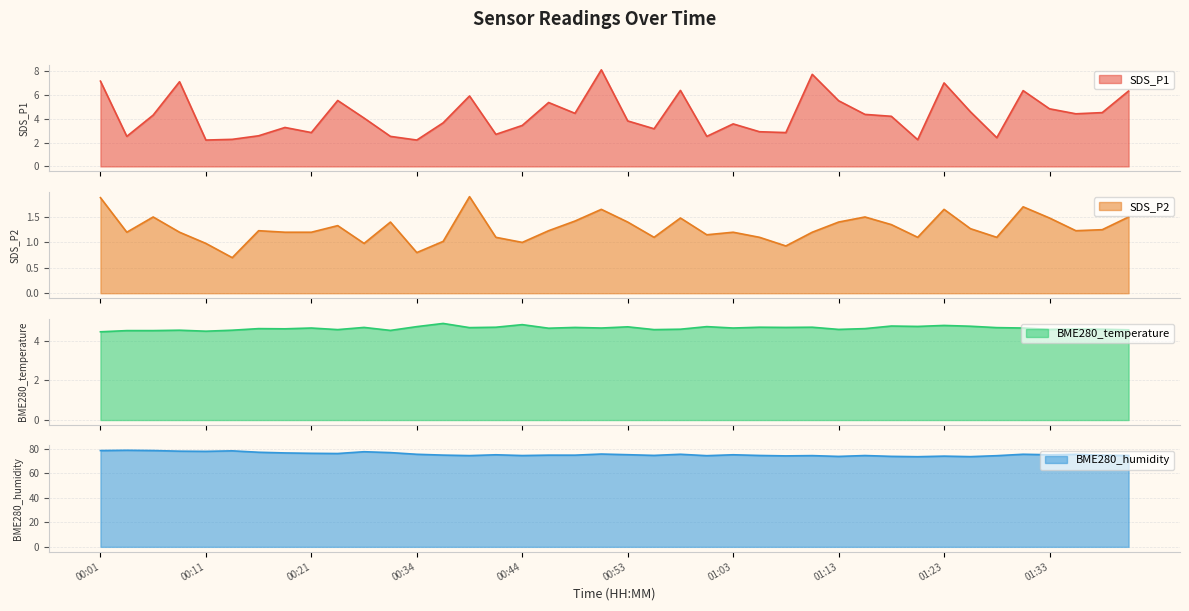

True or false: BME280_humidity has a value of 75.6 at 00:34.

True